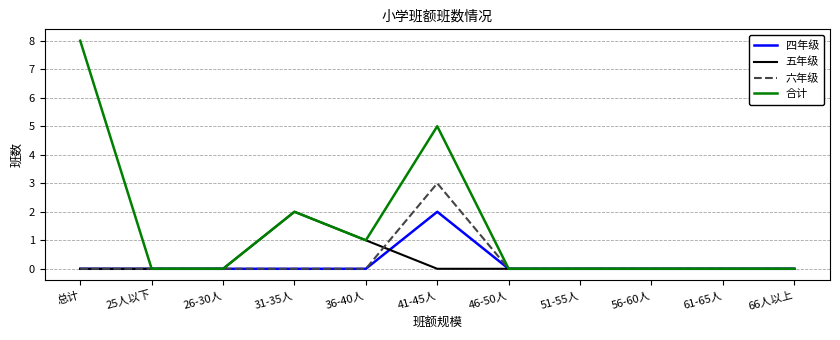

Rank the series at 41-45人 from highest to lowest value.

合计, 六年级, 四年级, 五年级